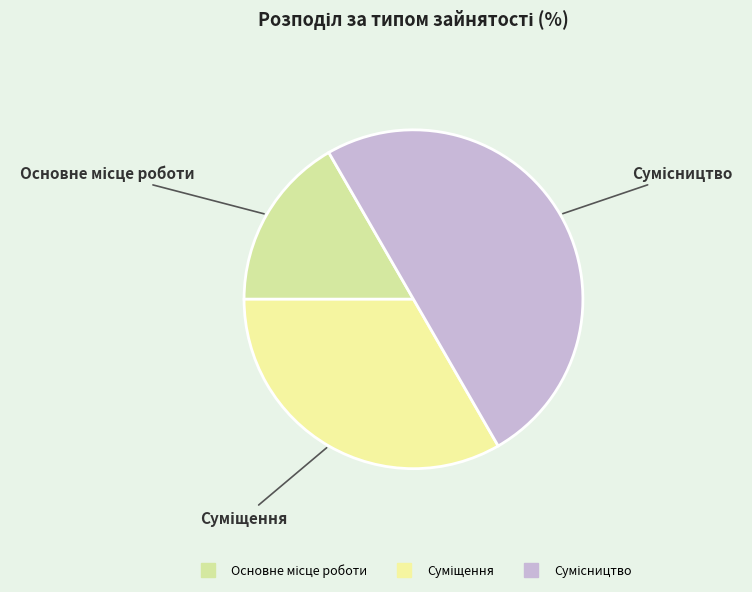

Is Основне місце роботи the majority of the pie?

No